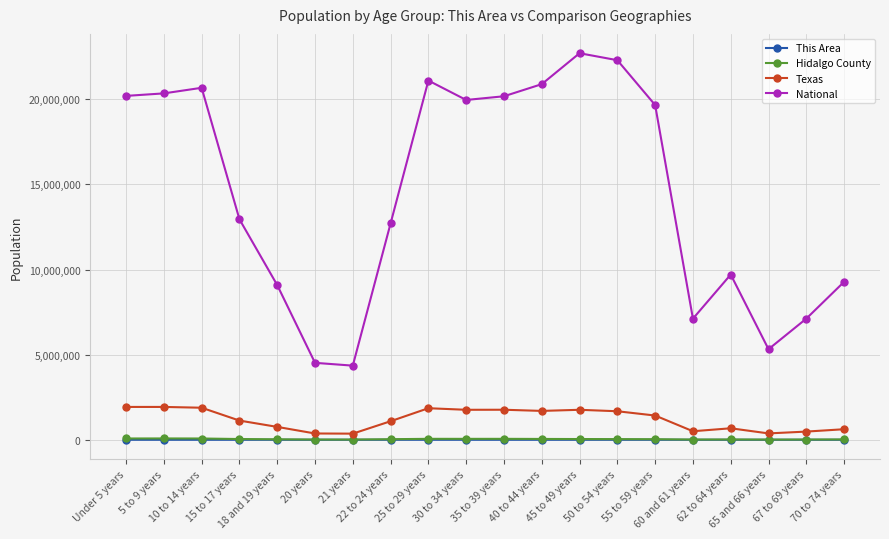

Which series has the widest spread of values?

National